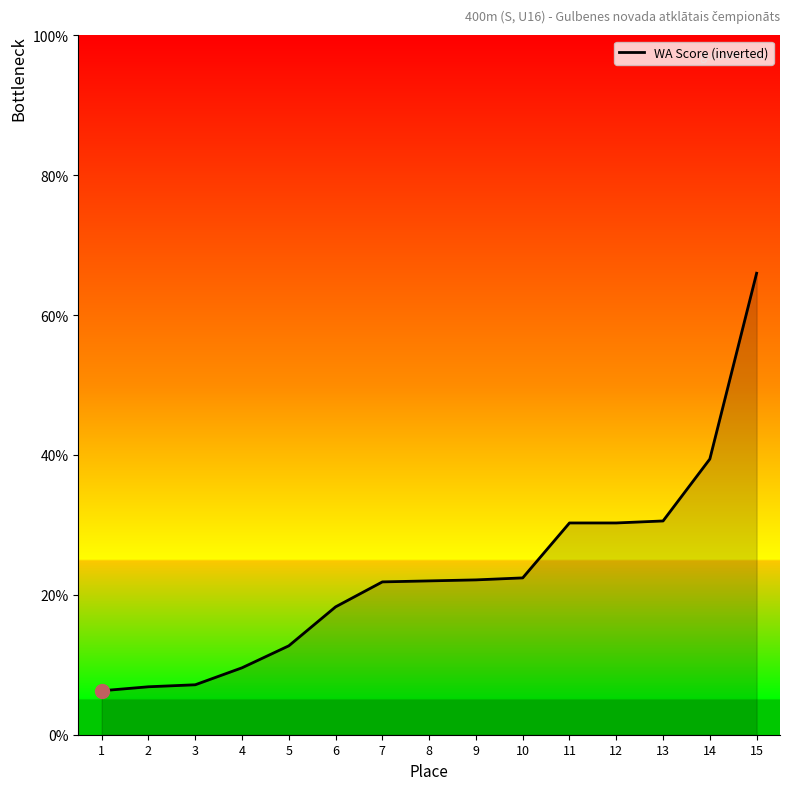

Where is the data nearest to the value 36?

14